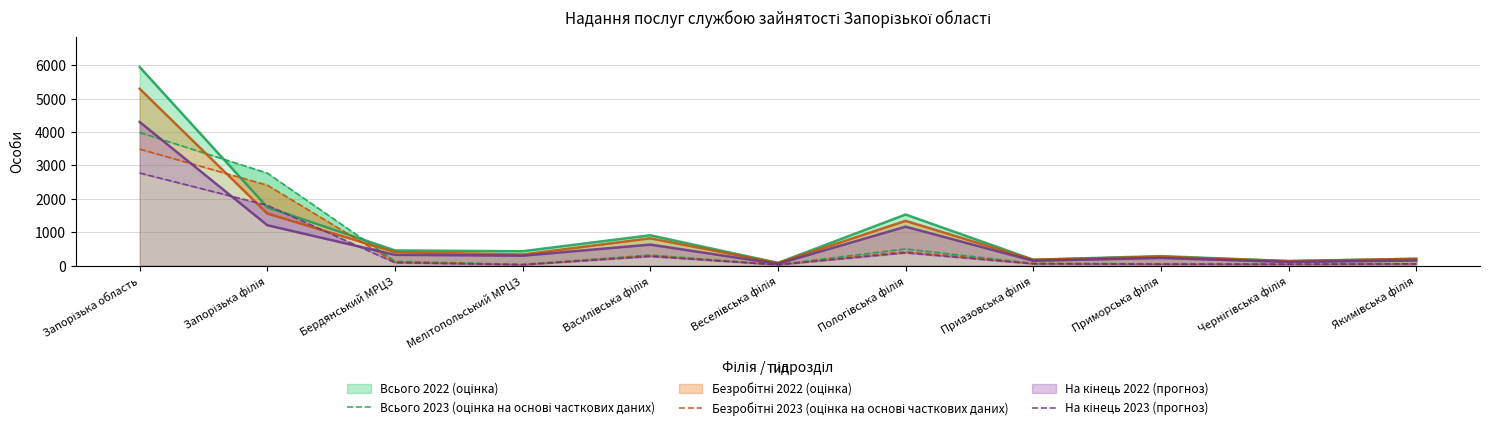

Rank the series at Мелітопольський МРЦЗ from lowest to highest value.

На кінець 2023 (прогноз), Безробітні 2023 (оцінка на основі часткових даних), Всього 2023 (оцінка на основі часткових даних)